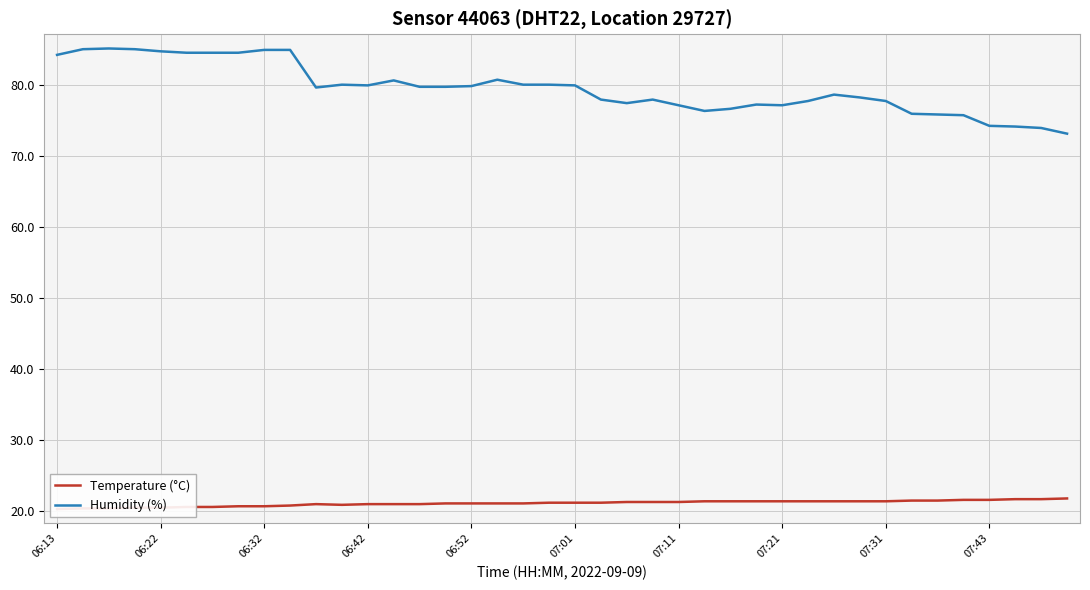

Rank the series at 37 from lowest to highest value.

Temperature (°C), Humidity (%)